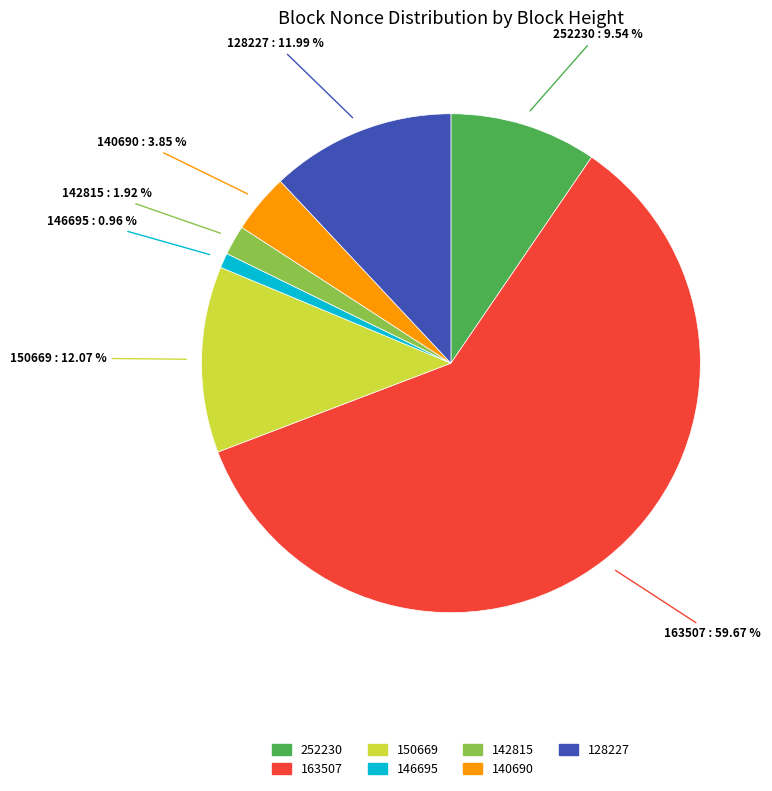

Is it true that 252230 is 10% of the pie?

True